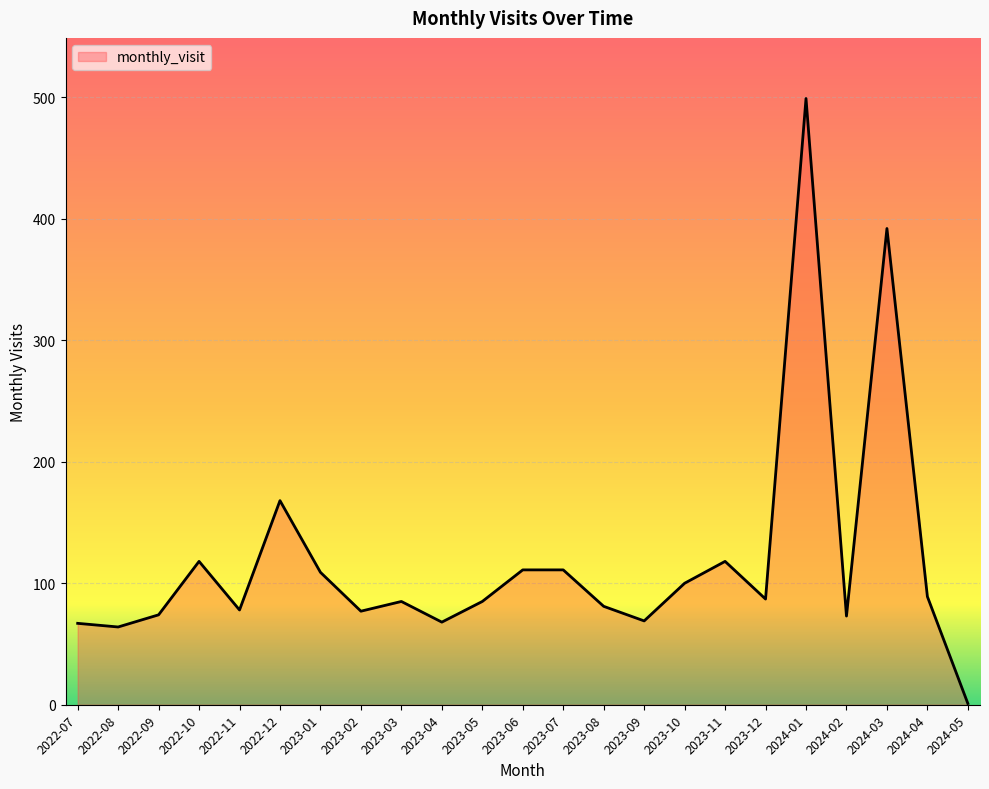

True or false: the data has more than 0 interior local peaks.

True